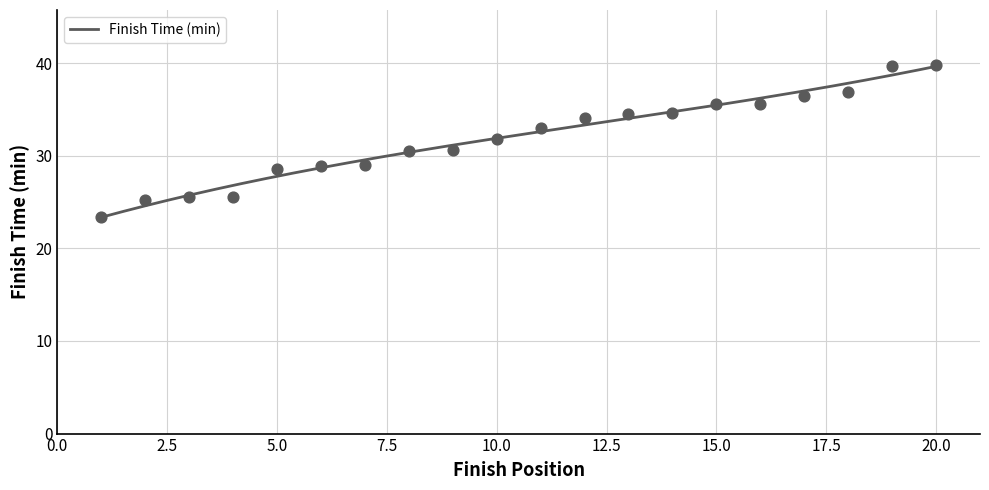

What is the change in value from 16 to 18?

+1.2